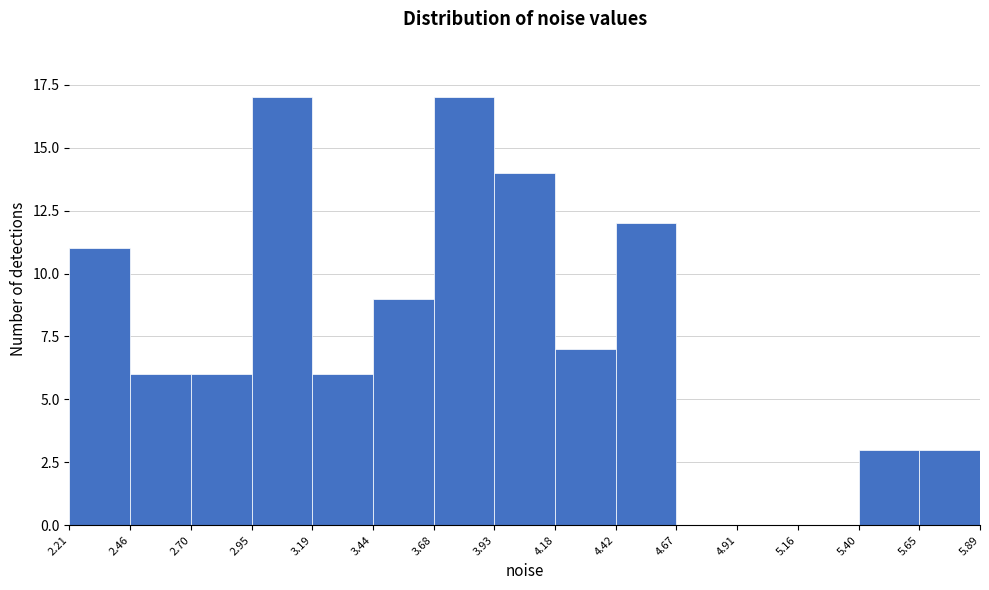

How tall is the bar that spans 3.19 to 3.44 on the x-axis? The values are not printed on the chart, so give them approximately, as read against the axis.

6